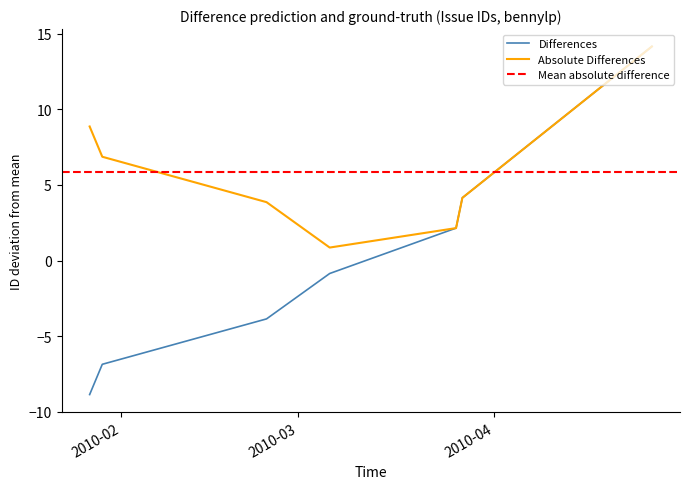

Reading right to left, extract all data points from this chart.

14.1	4.1	2.1	-0.9	-3.9	-6.9	-8.9